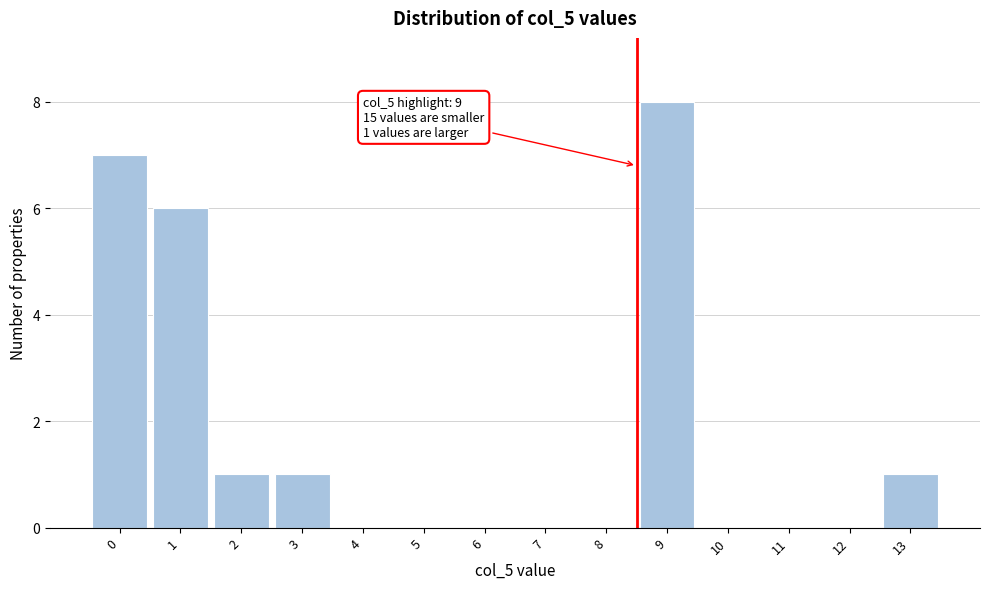

Reading left to right, list all the values displayed in this chart.

0=7	1=6	2=1	3=1	4=0	5=0	6=0	7=0	8=0	9=8	10=0	11=0	12=0	13=1